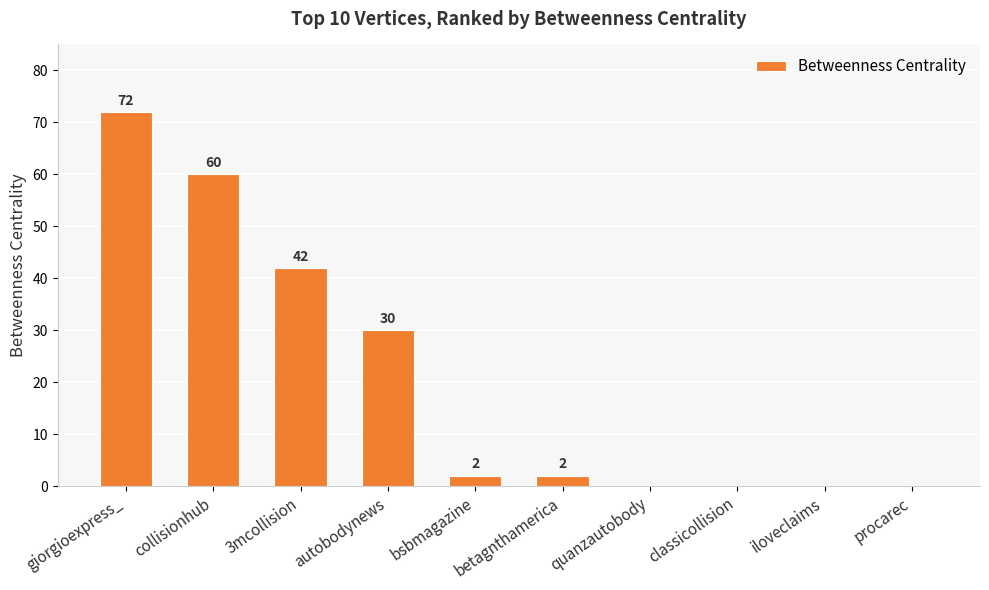

Where does the data first go above 2?

giorgioexpress_